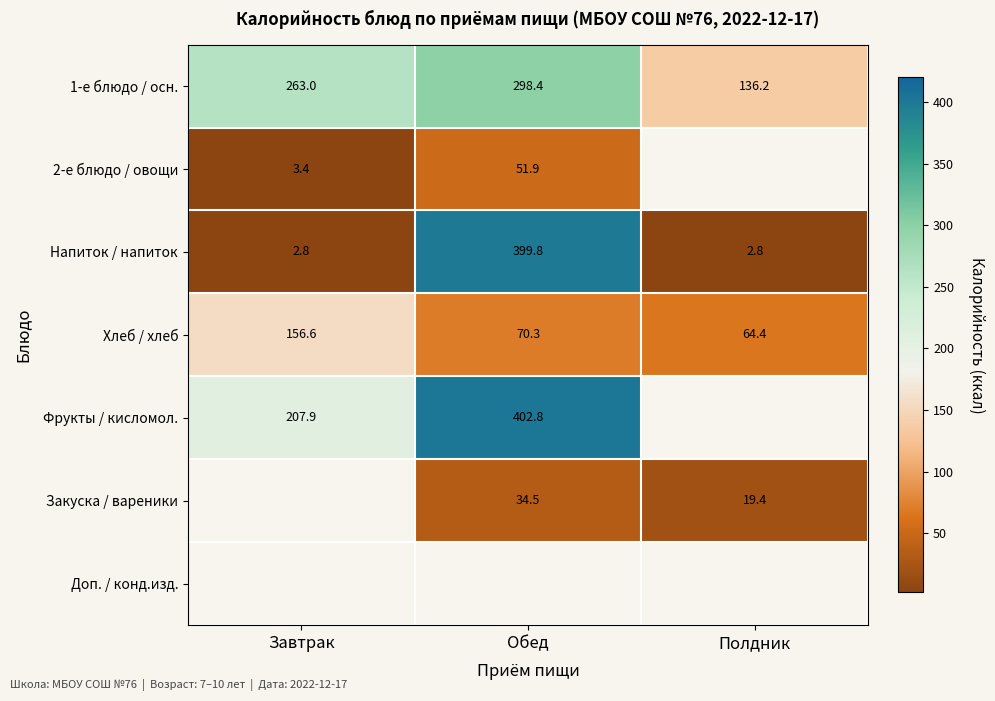

Where is 1-е блюдо / осн. nearest to the value 217?

Завтрак